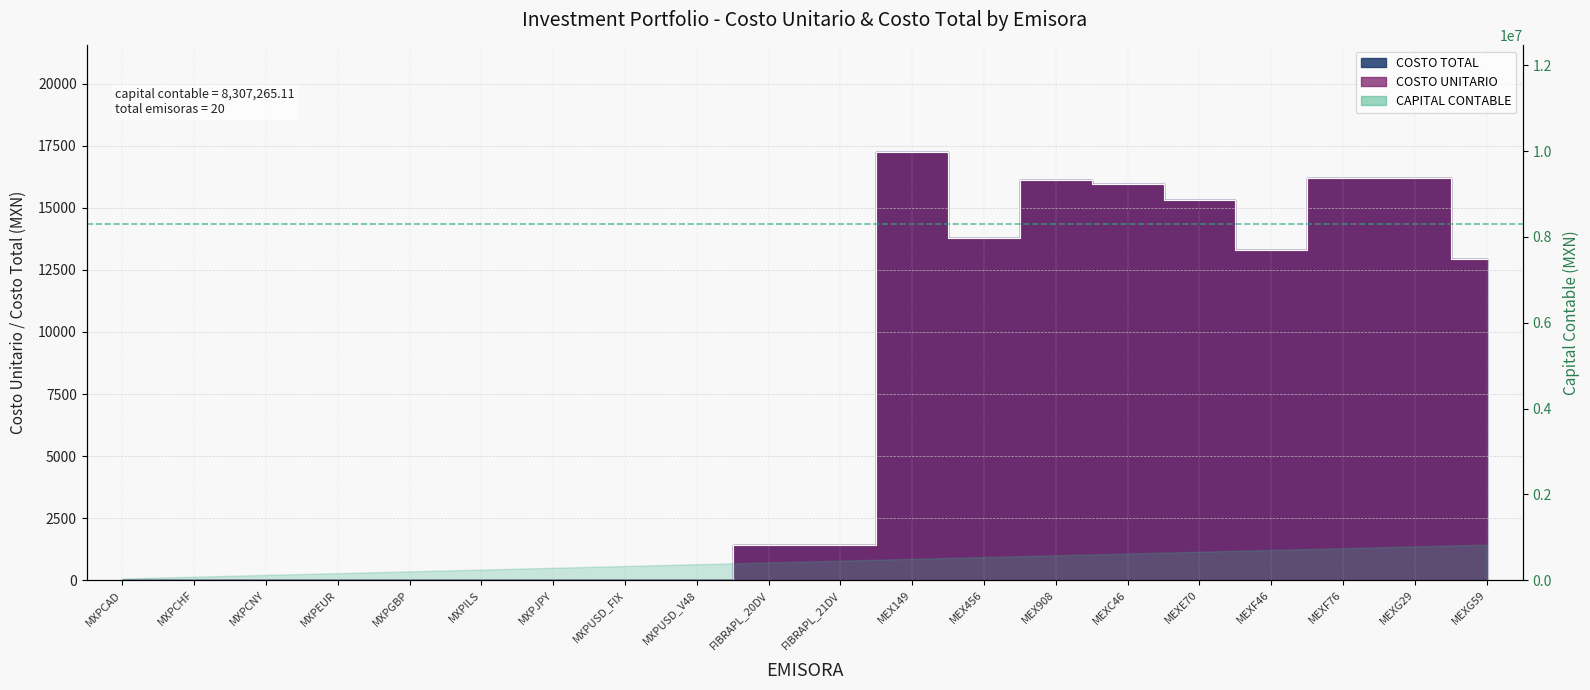

Which series has the largest range (max minus min)?

COSTO UNITARIO